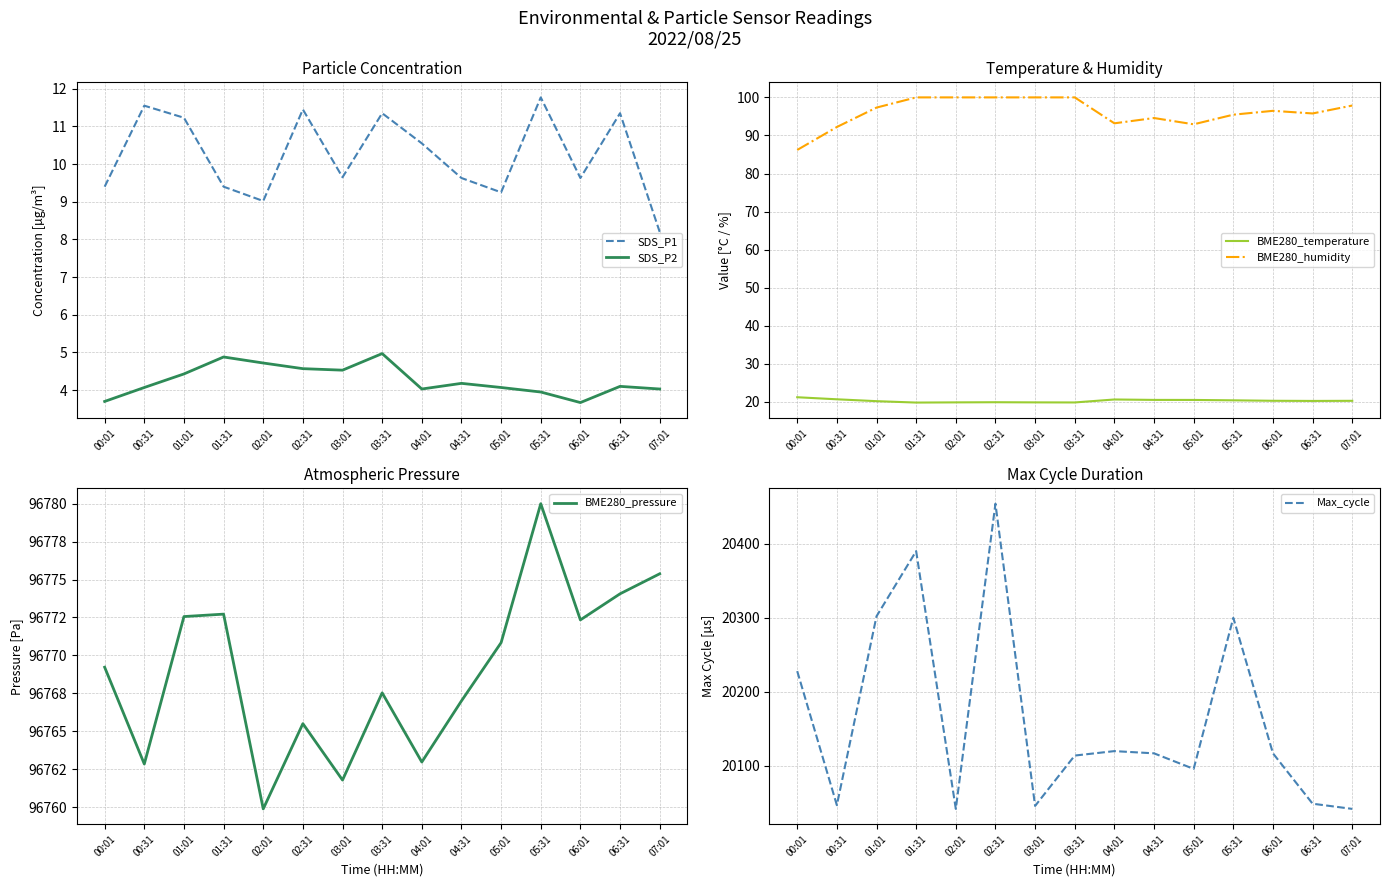

What is the label of the 2nd point from the right?

06:31